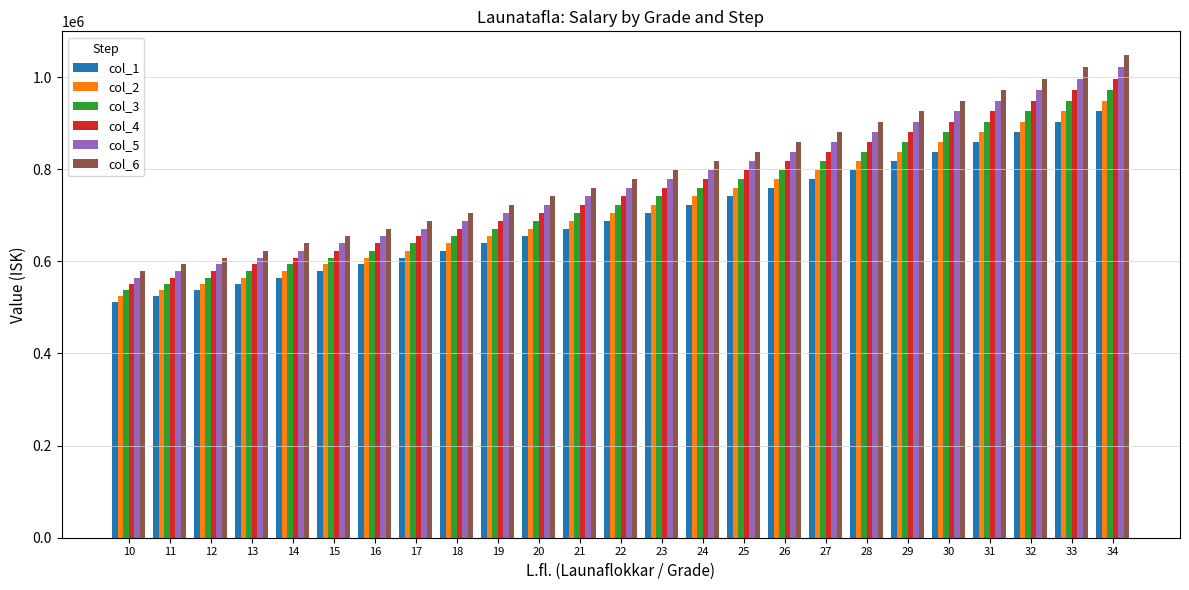

What is the value of the col_3 bar at the 20th from the left?

859442.9